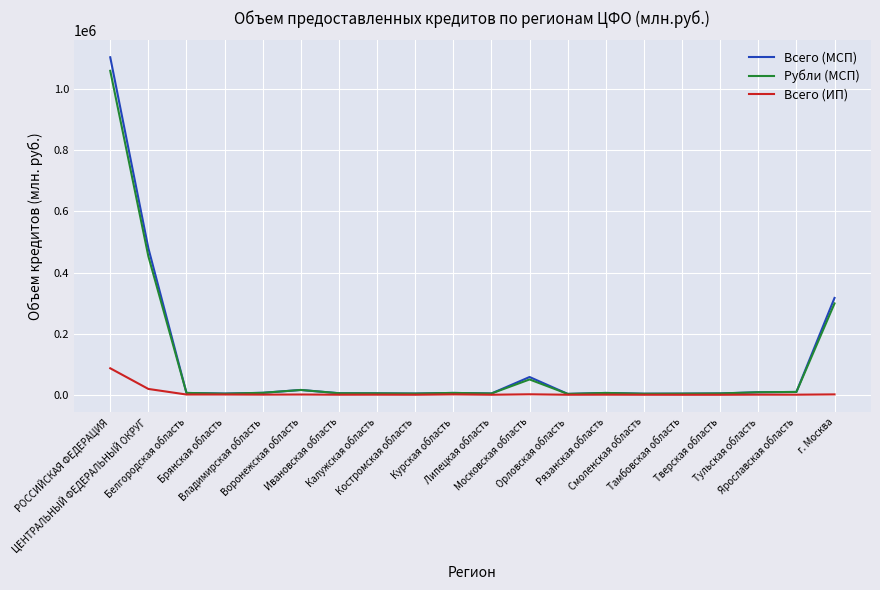

At which label does Всего (МСП) reach its peak?

РОССИЙСКАЯ ФЕДЕРАЦИЯ